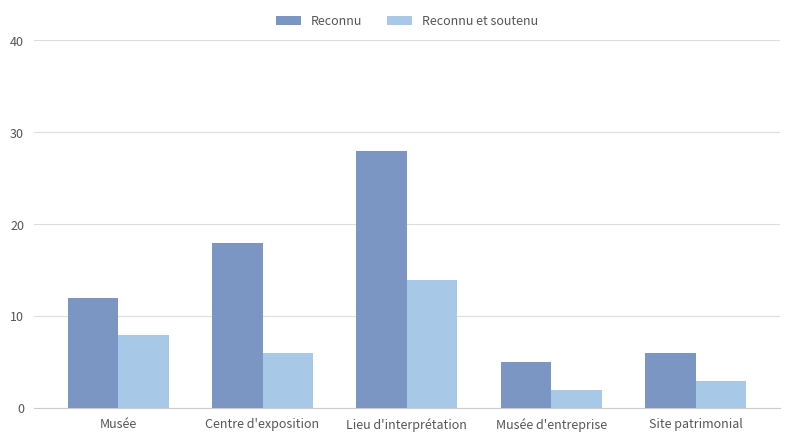

Read the Reconnu value at Site patrimonial.

6